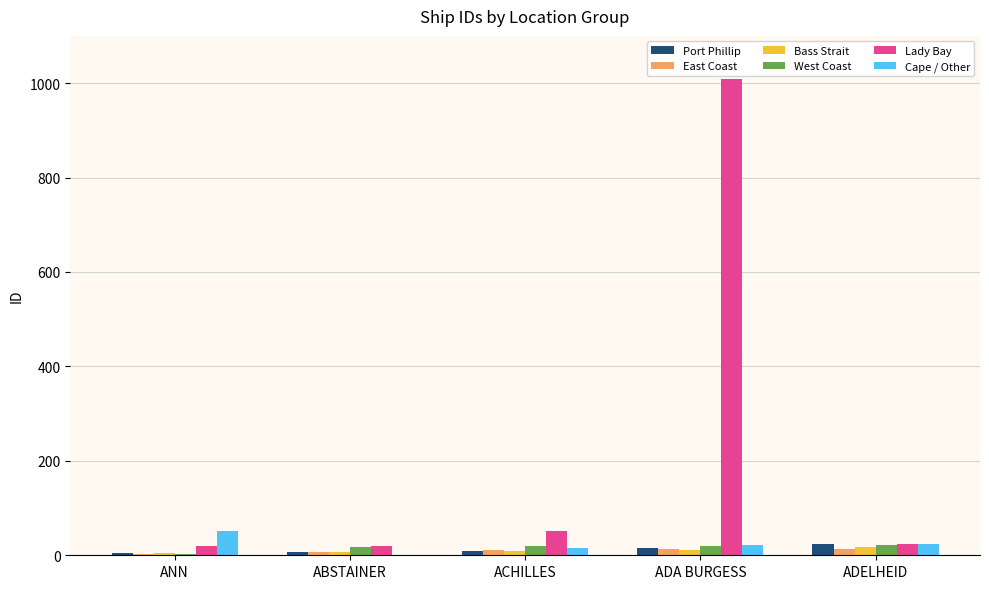

What is the maximum value for Bass Strait?

17